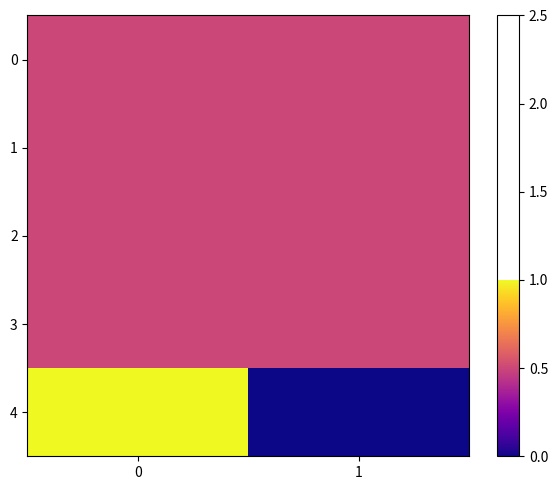

At 1, list the series in order from smallest to largest.

4, 0, 1, 2, 3